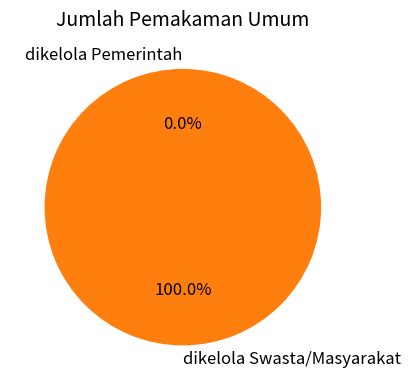

To the nearest percent, what is the difference between the largest and smallest slice percentages?

100%